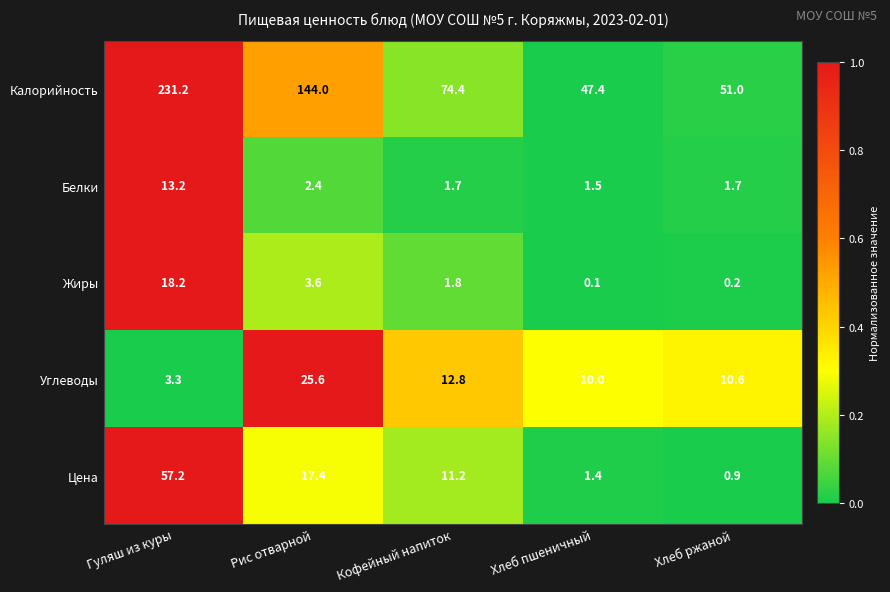

At which category is the sum across all series the highest?

Гуляш из куры